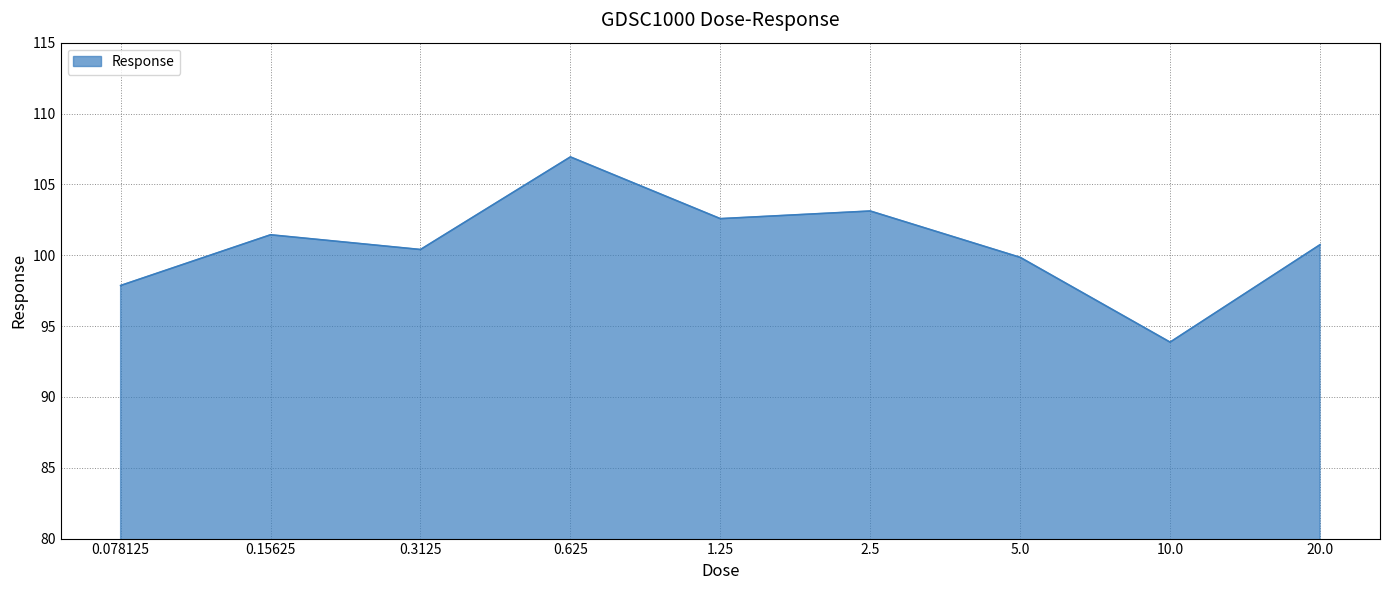

The chart shows a value of 173.0 at 20.0. True or false?

False